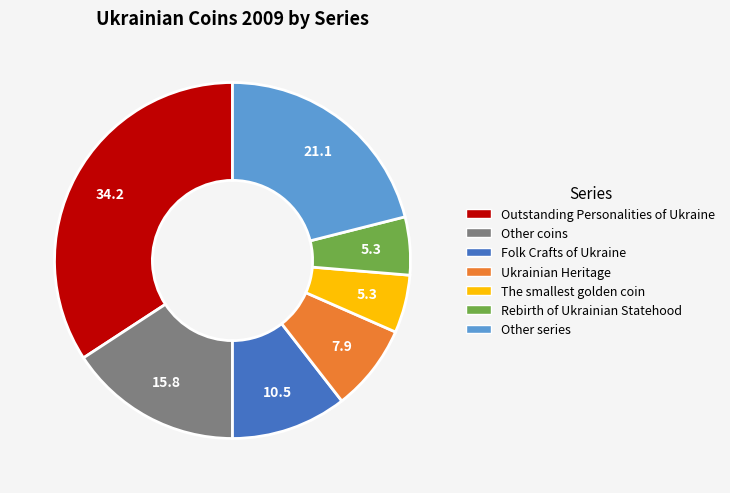

Combined, do Other coins and Rebirth of Ukrainian Statehood account for over 50%?

No